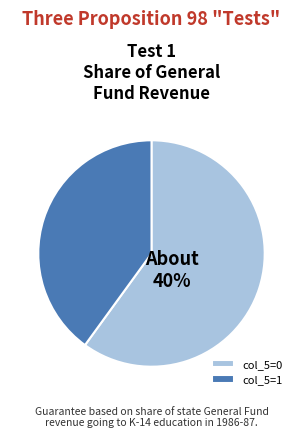

Which category has the smallest portion of the pie?

1